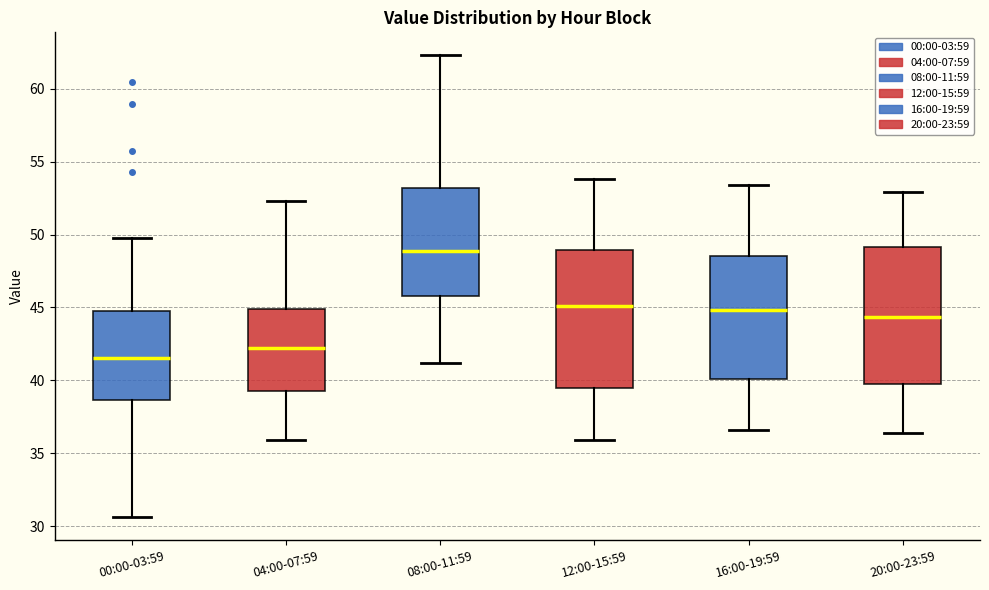

Which box's median line is the highest?

08:00-11:59